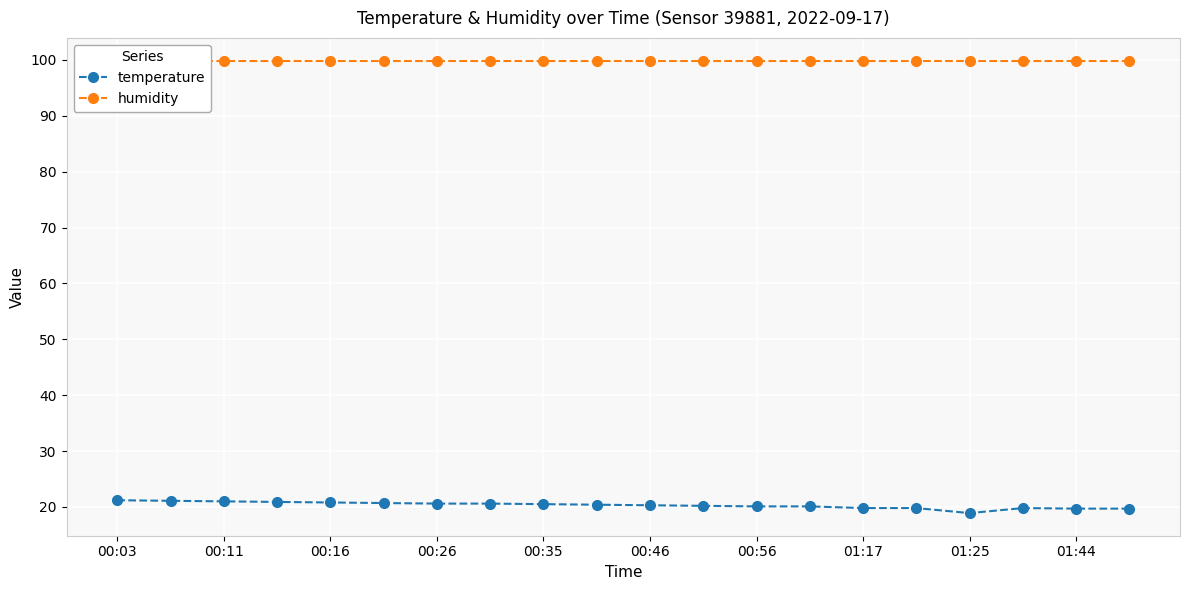

What is the sum of all humidity values?

1998.0